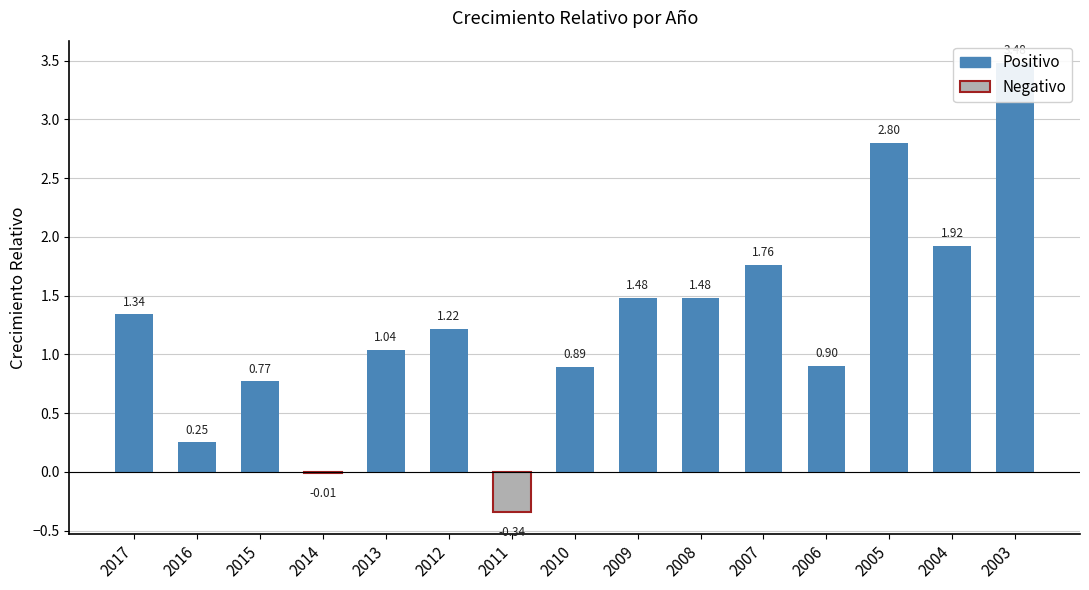

How many values exceed 1?

9